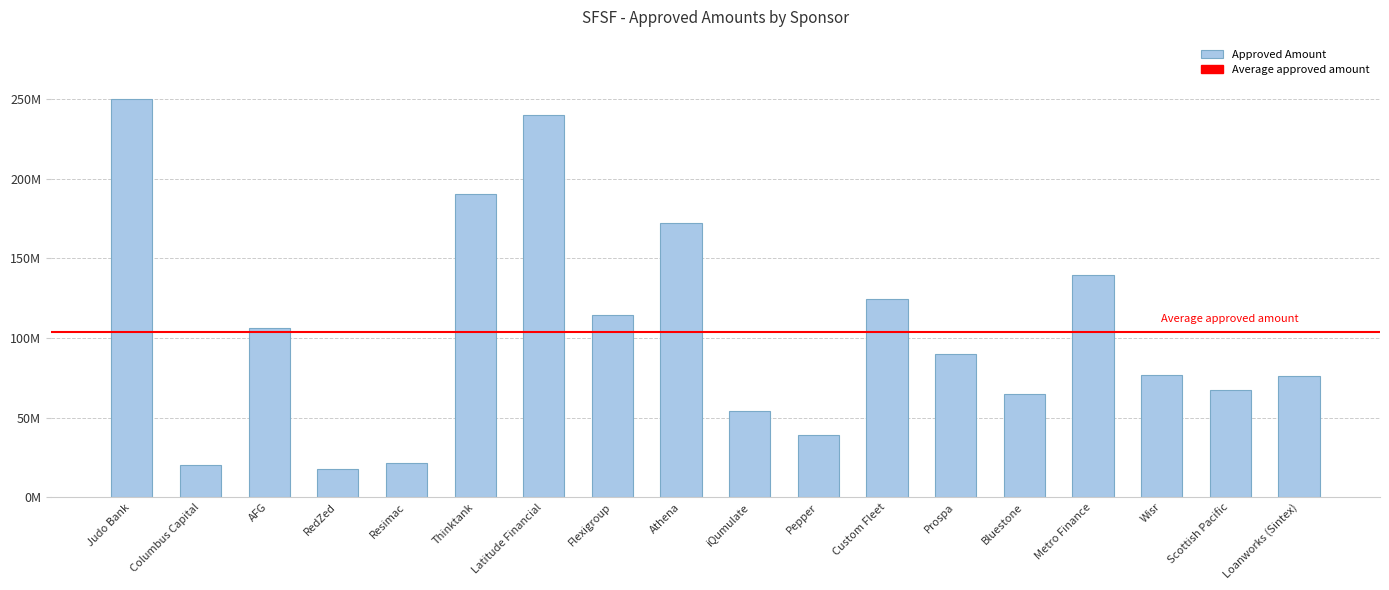

At which label does the data first exceed 90000000?

Judo Bank